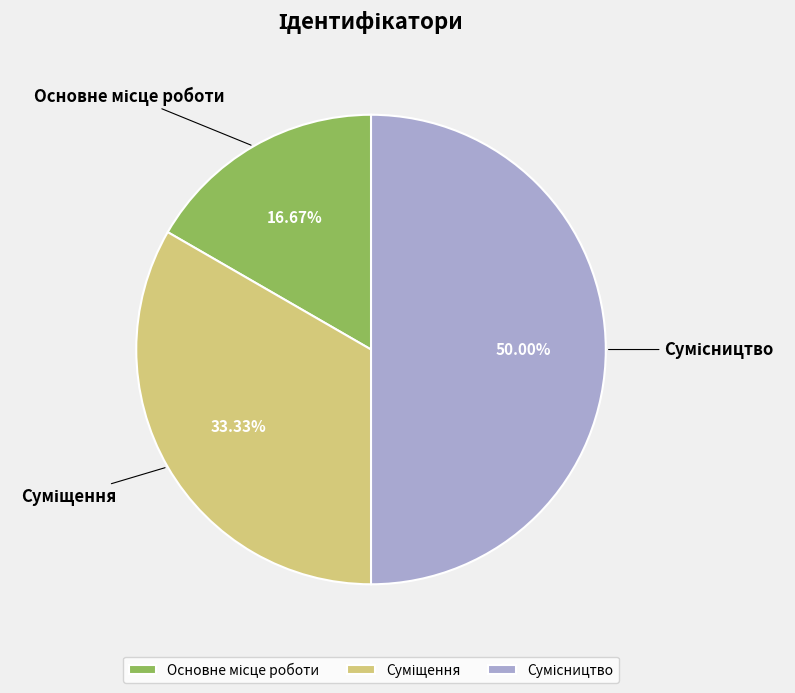

What percentage is the Сумісництво slice, to the nearest percent?

50%